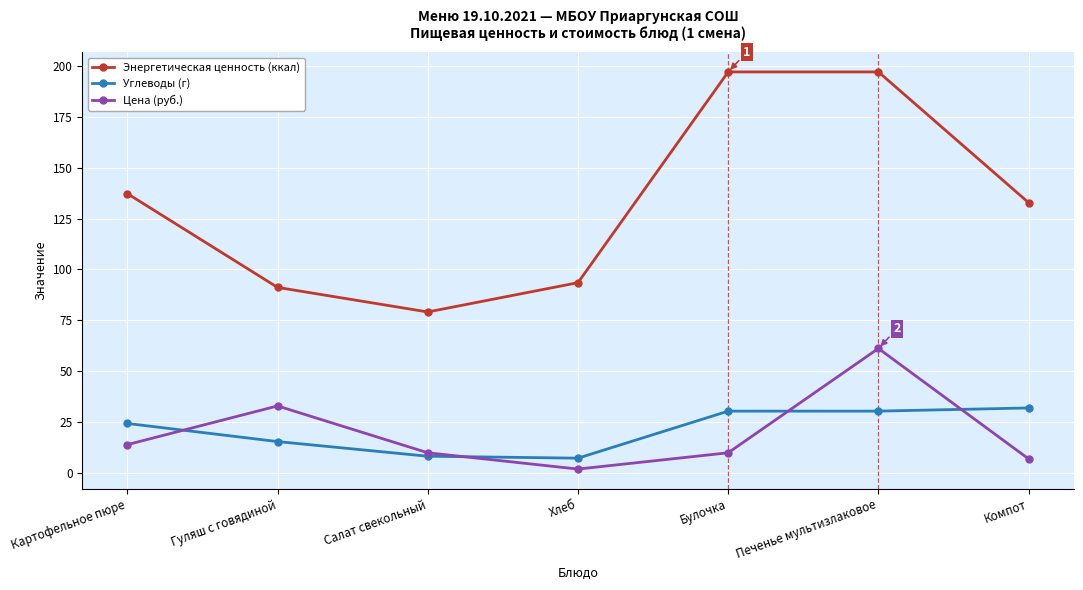

How many values in the Углеводы (г) series are below 24?

3